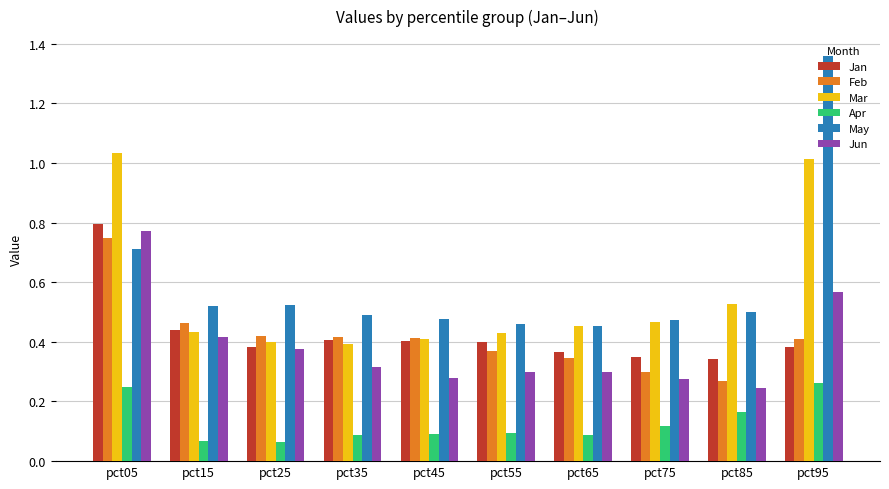

Which category has the highest value in the Feb series?

pct05